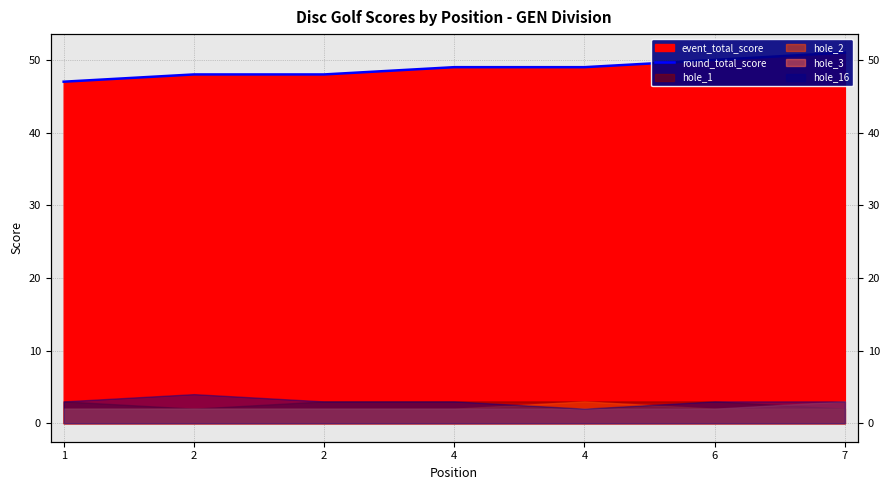

What is the difference between the maximum and minimum values?

4